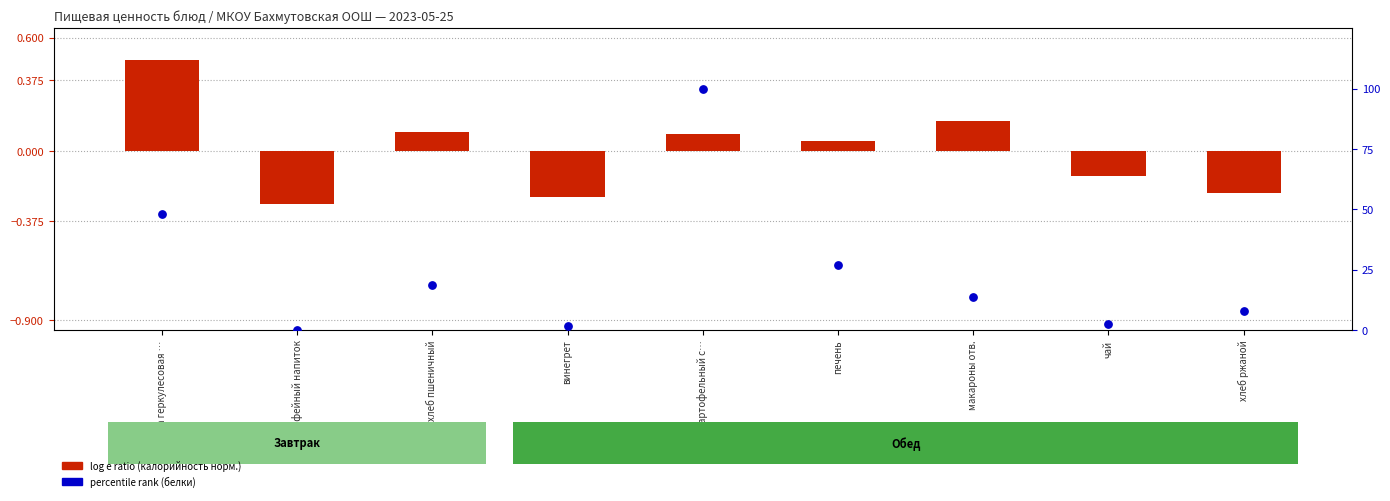

Is the value of percentile rank (белки) at хлеб ржаной greater than the value of log e ratio (калорийность норм.) at печень?

Yes